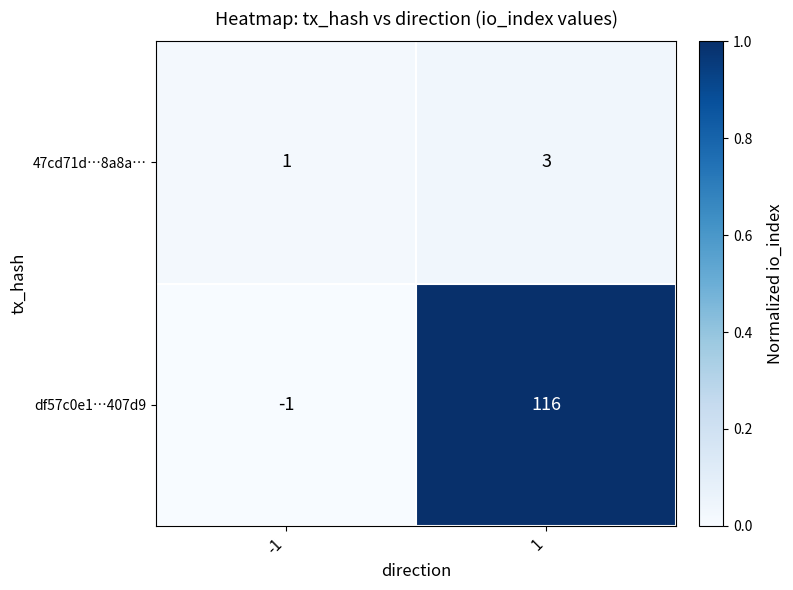

What is the total value across all series at 1?

119